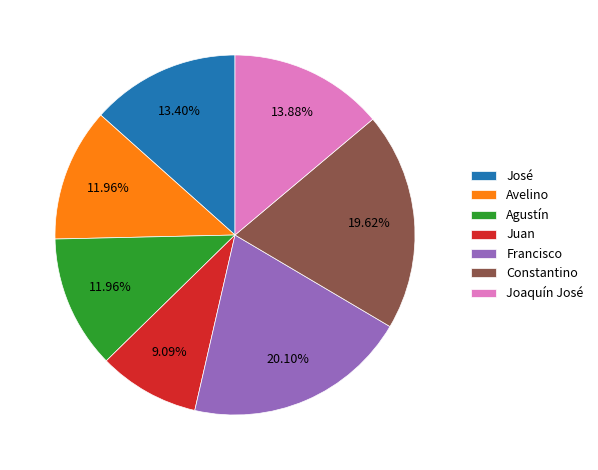

Between Juan and Agustín, which is larger?

Agustín